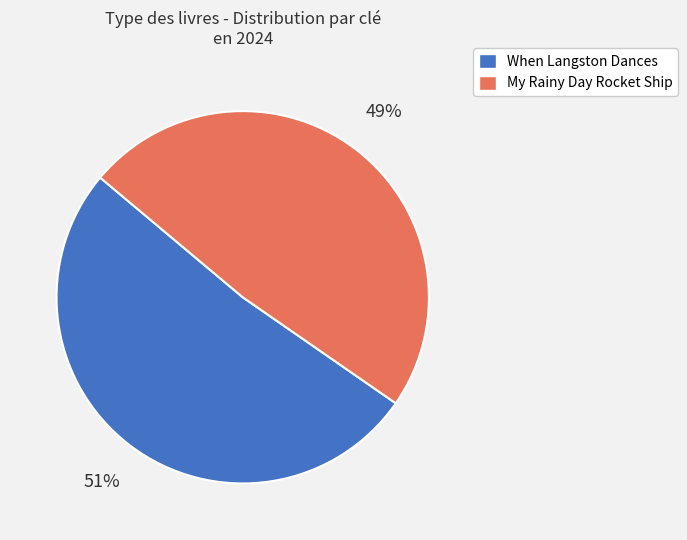

How many slices are in this pie chart?

2